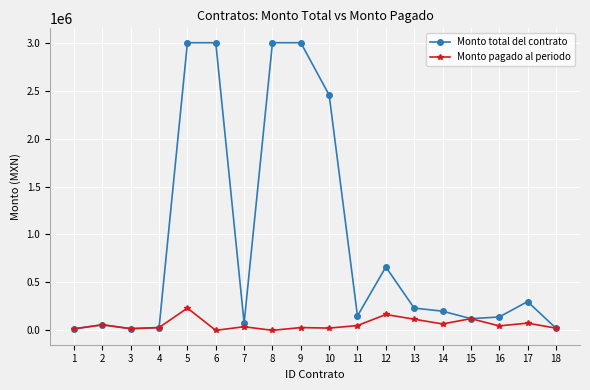

How many interior local valleys does the Monto total del contrato series have?

4